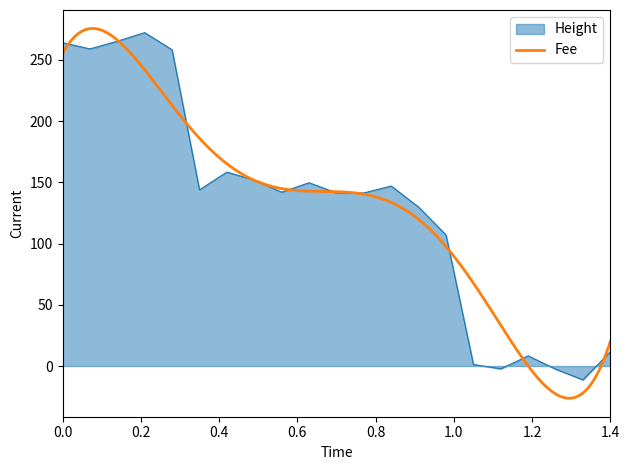

How many points are lower than both their immediate neighbors (excluding endpoints)?

6